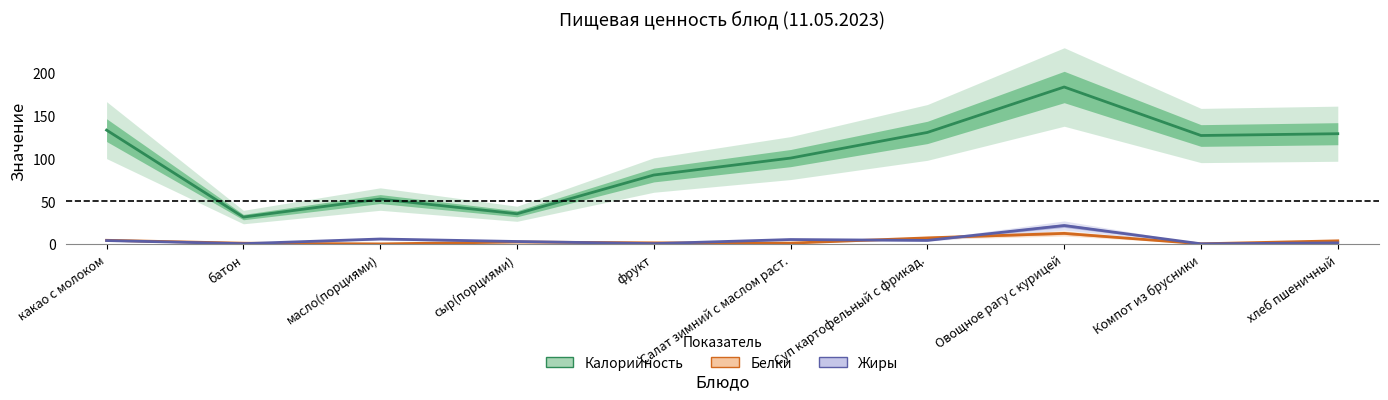

What is the difference between the maximum and minimum values in the Белки series?

12.3